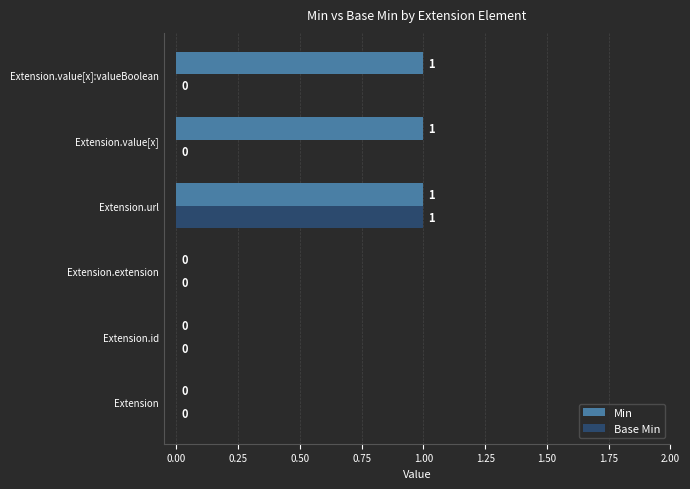

True or false: Min has a value of 1 at Extension.value[x]:valueBoolean.

True